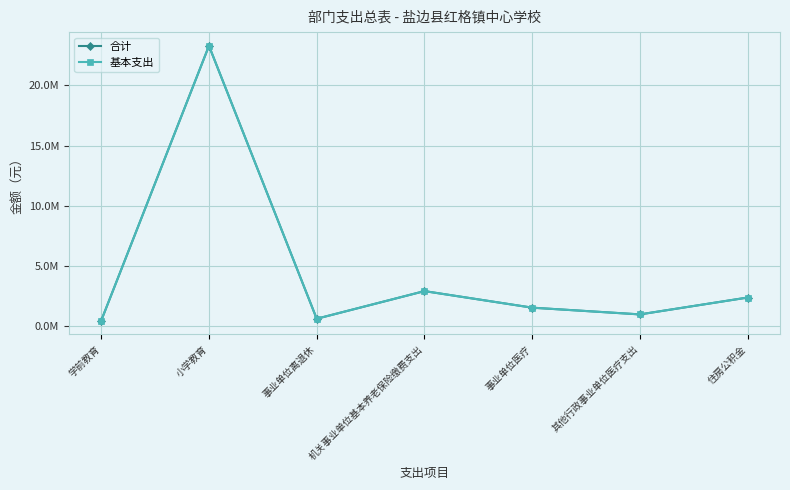

Reading left to right, what are all the values shown in this chart?

合计: 学前教育=434400.0	小学教育=23299021.0	事业单位离退休=588922.7	机关事业单位基本养老保险缴费支出=2889329.1	事业单位医疗=1511136.3	其他行政事业单位医疗支出=950300.9	住房公积金=2355017.6
基本支出: 学前教育=434400.0	小学教育=23299021.0	事业单位离退休=588922.7	机关事业单位基本养老保险缴费支出=2889329.1	事业单位医疗=1511136.3	其他行政事业单位医疗支出=950300.9	住房公积金=2355017.6